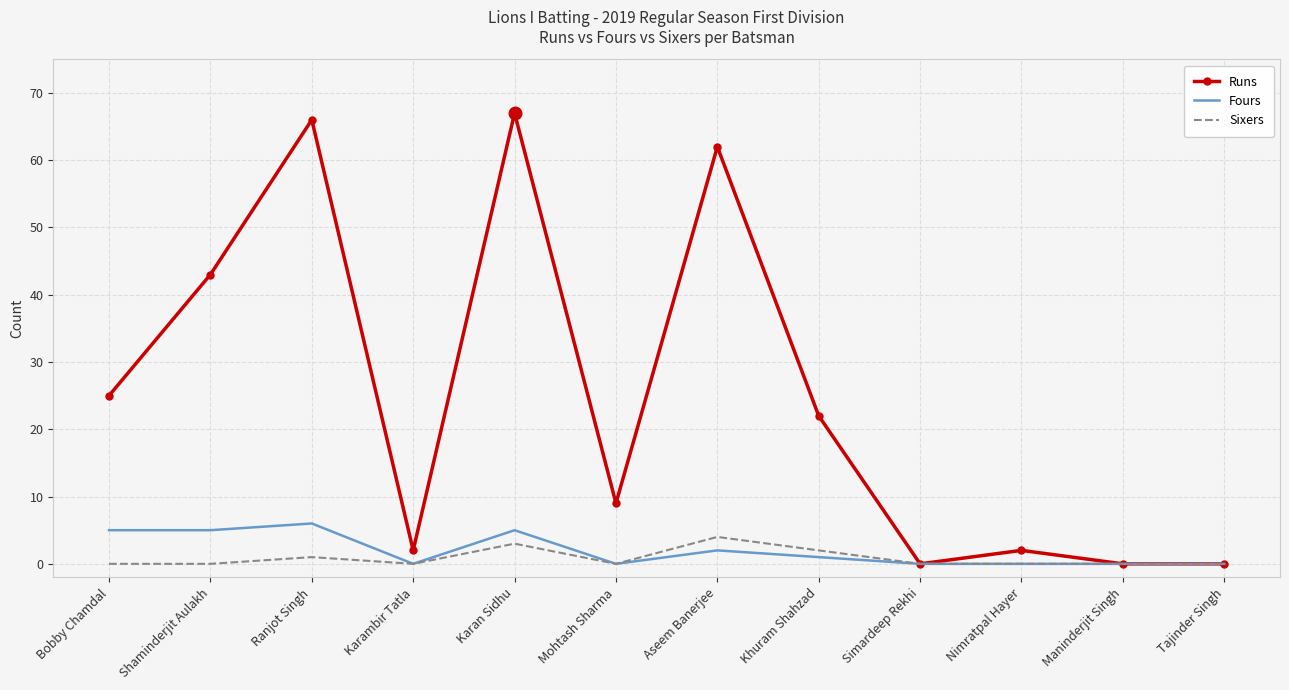

What is the approximate value of Runs at Aseem Banerjee, to the nearest 10?

60